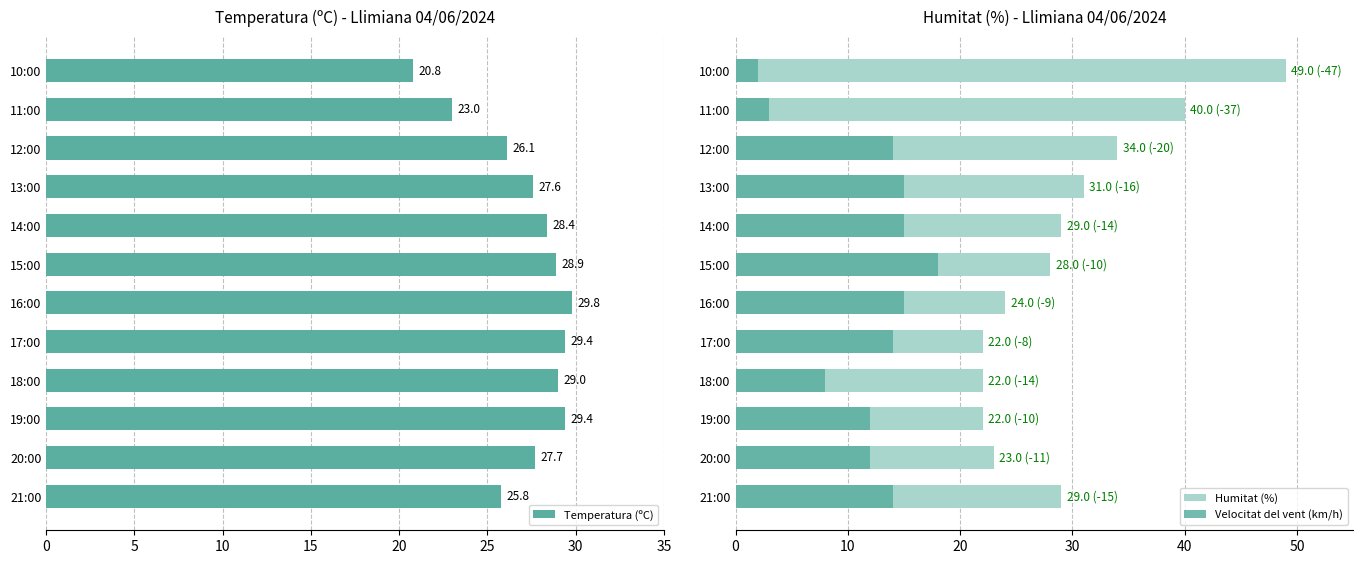

Where is Temperatura (ºC) nearest to the value 25?

21:00